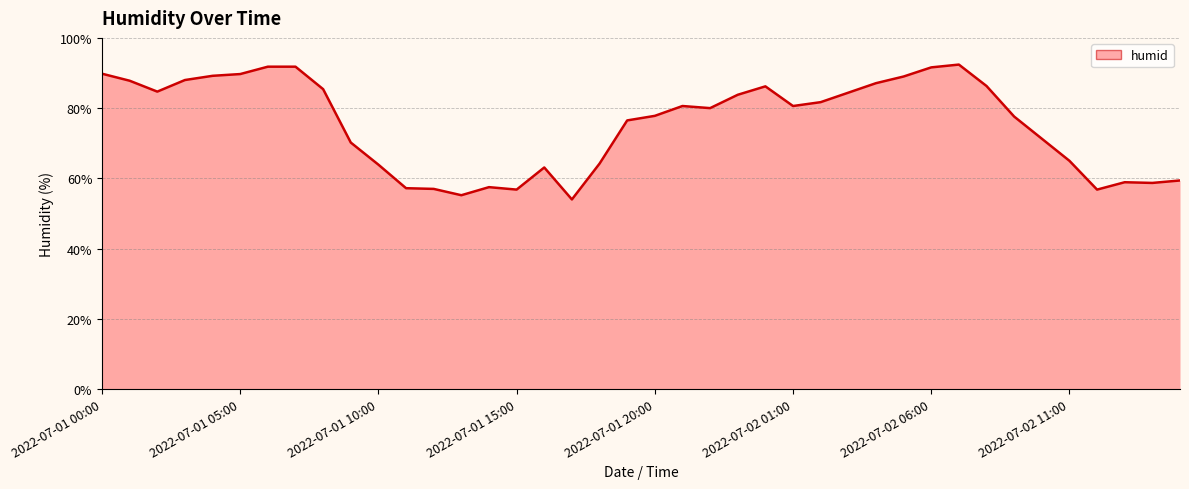

What is the minimum value shown in the chart?

54.0